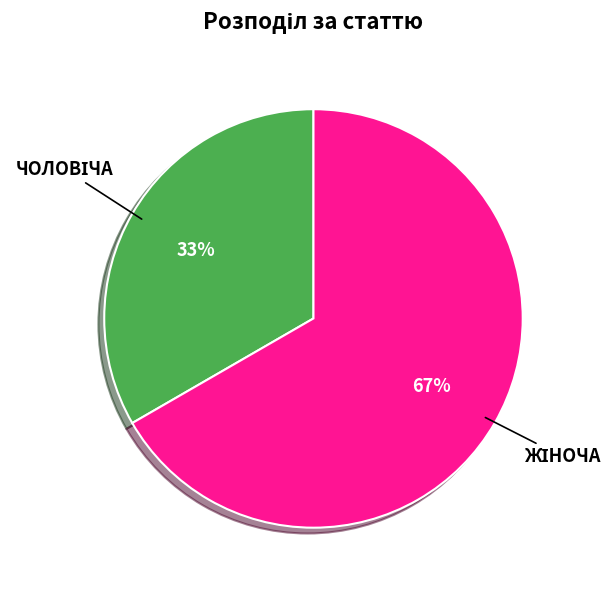

To the nearest percent, what is the average slice percentage?

50%